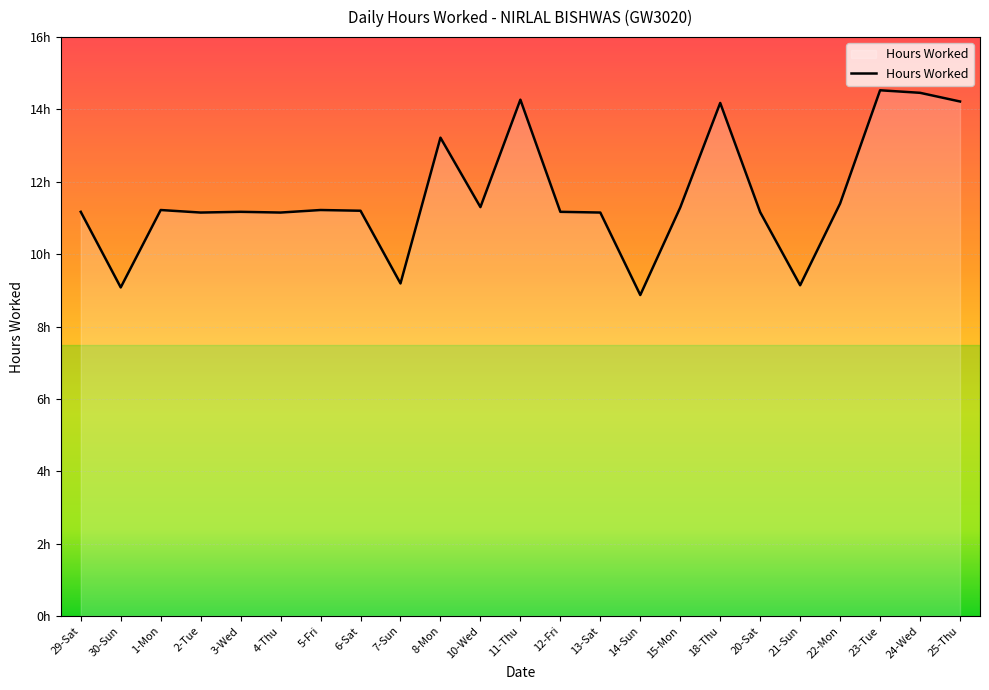

What is the label of the 13th point from the left?

12-Fri